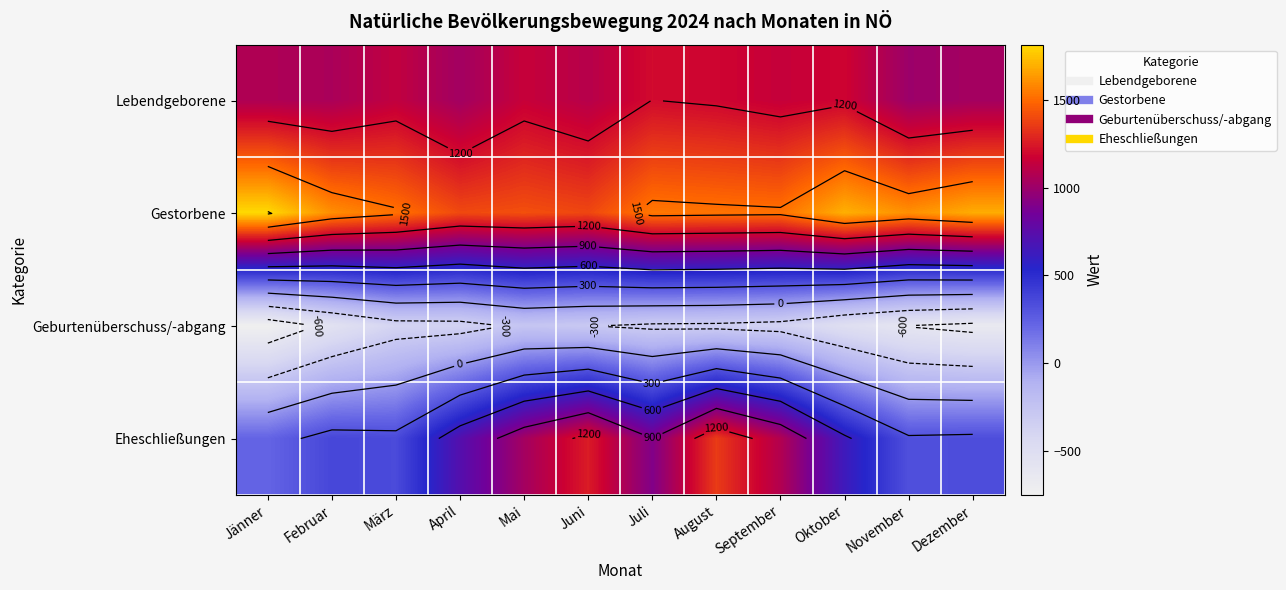

Which category has the highest value in the Eheschließungen series?

August